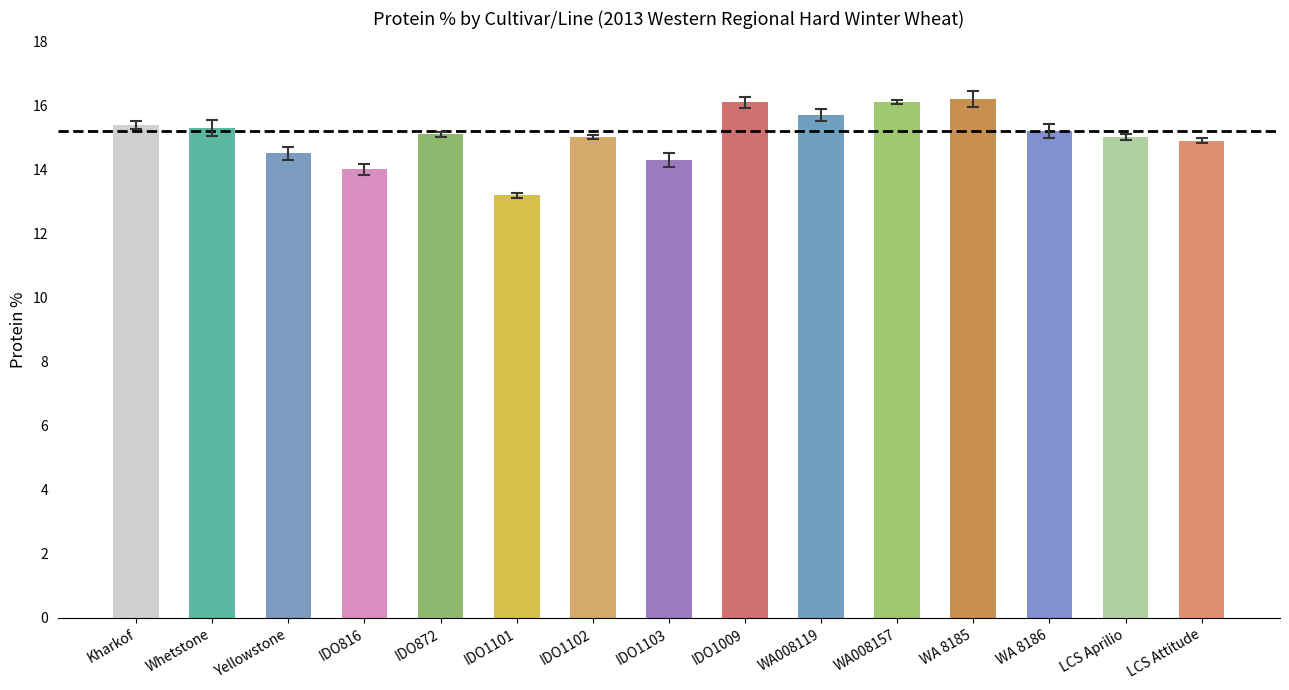

Does the chart contain stacked bars?

No